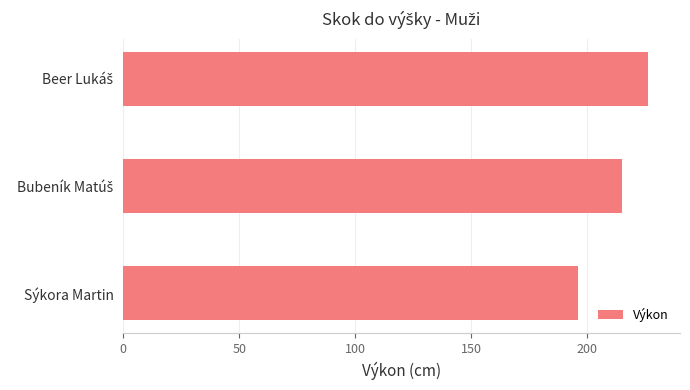

What is the greatest value displayed?

226